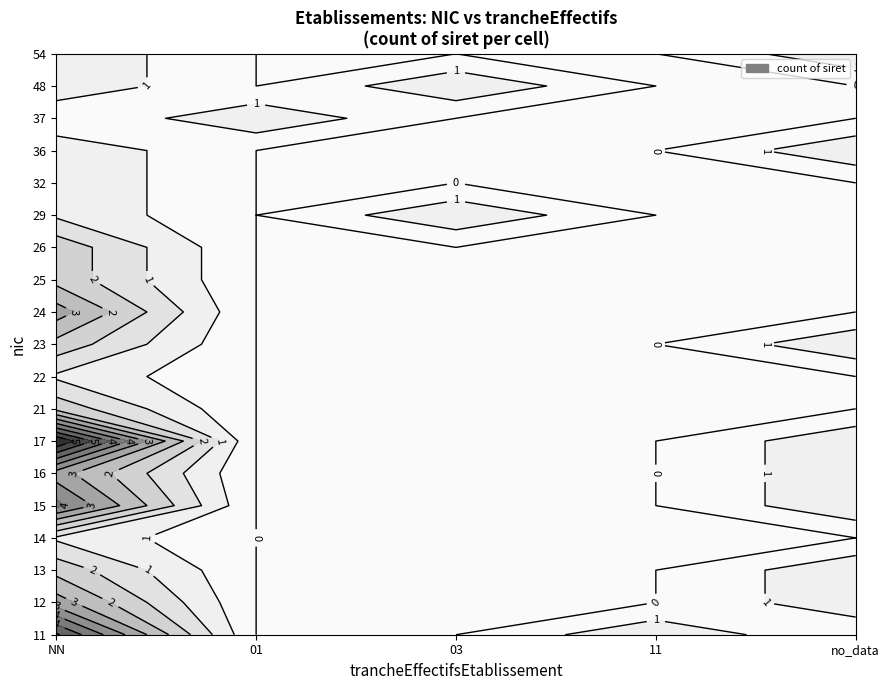

True or false: 01 has a value of 0 at 24.

True